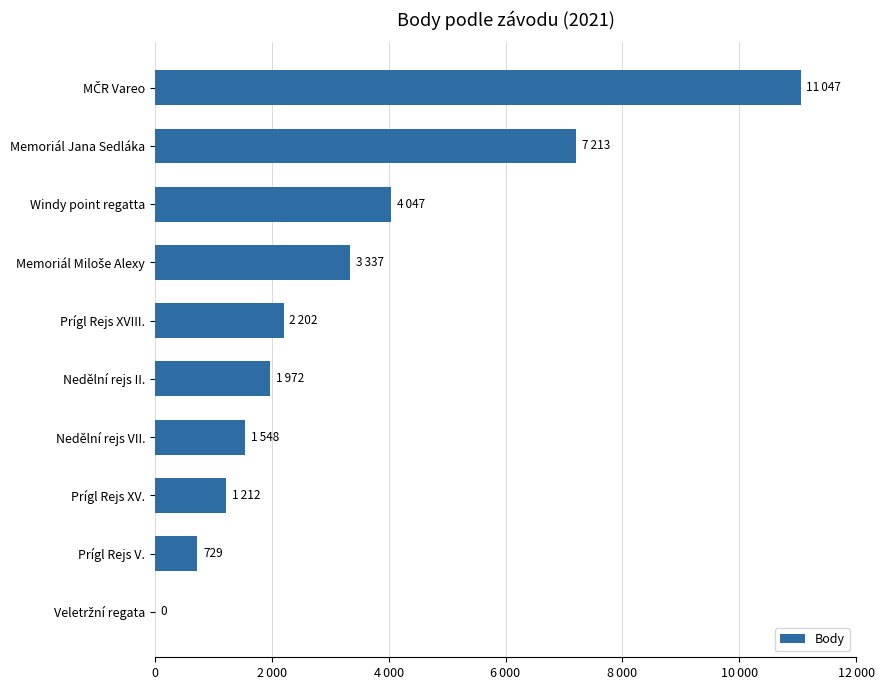

At which label is the value closest to 5523?

Windy point regatta